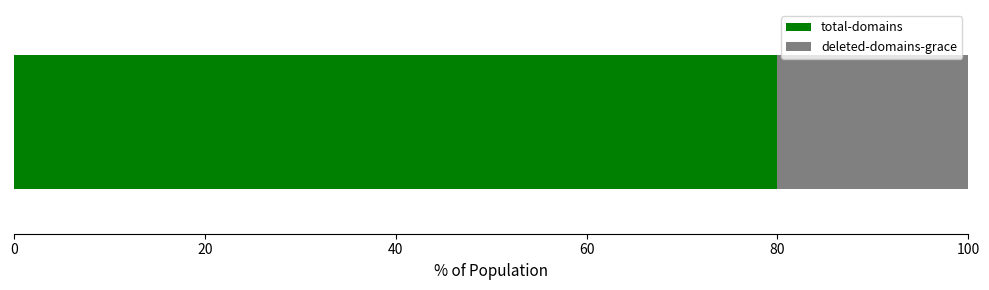

What is the maximum value for total-domains?

80